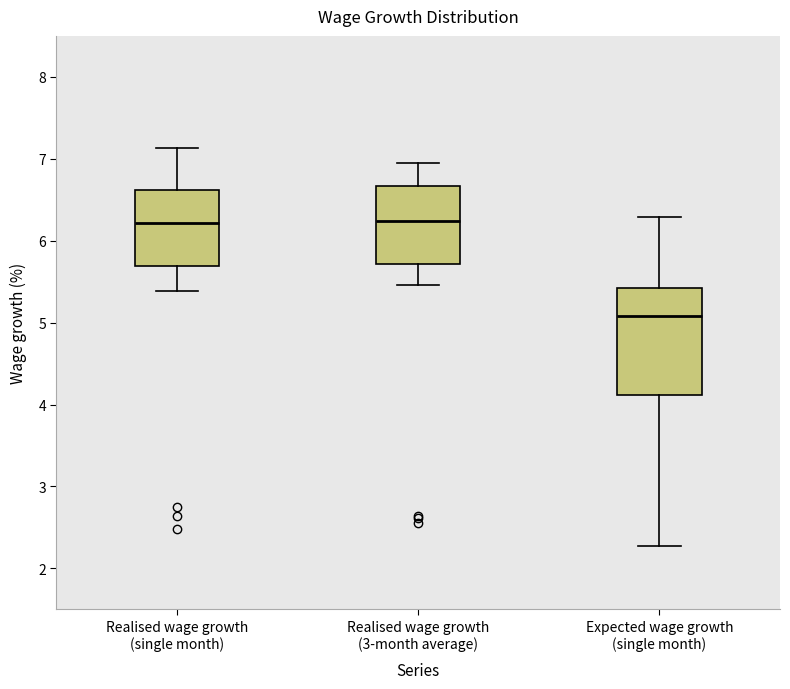

Reading left to right, transcribe this box plot: for each box, give where its median line is, the range the box spans, and where its two whiskers end, as read against the y-axis. The values are not printed on the chart, so give them approximately, as read against the axis.

Realised wage growth (single month): median 6.2, box 5.7 to 6.6, whiskers 5.4 to 7.1
Realised wage growth (3-month average): median 6.2, box 5.7 to 6.7, whiskers 5.5 to 7.0
Expected wage growth (single month): median 5.1, box 4.1 to 5.4, whiskers 2.3 to 6.3